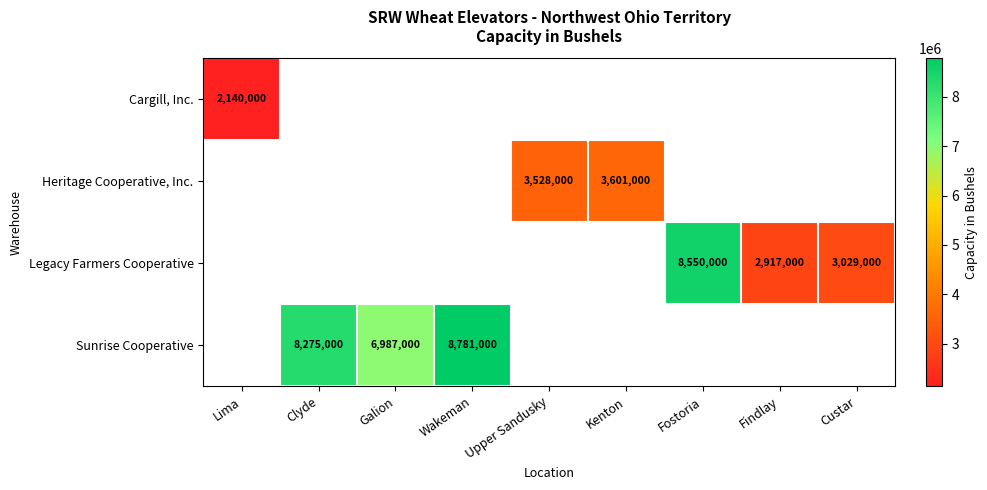

The value of Cargill, Inc. at Lima is 2848681. True or false?

False